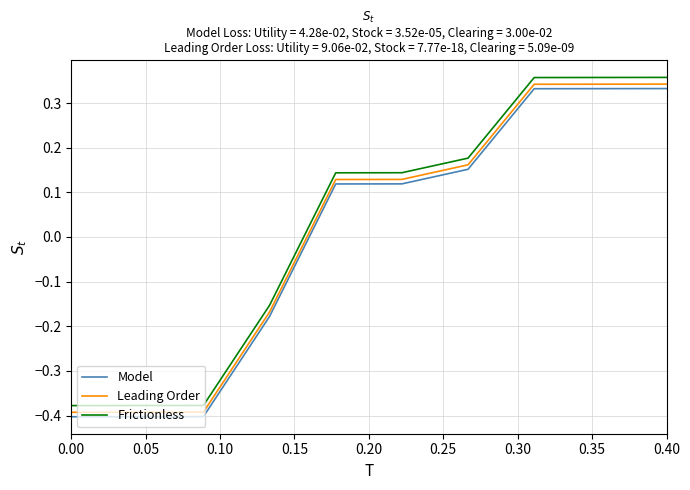

True or false: Leading Order and Model intersect in this chart.

False